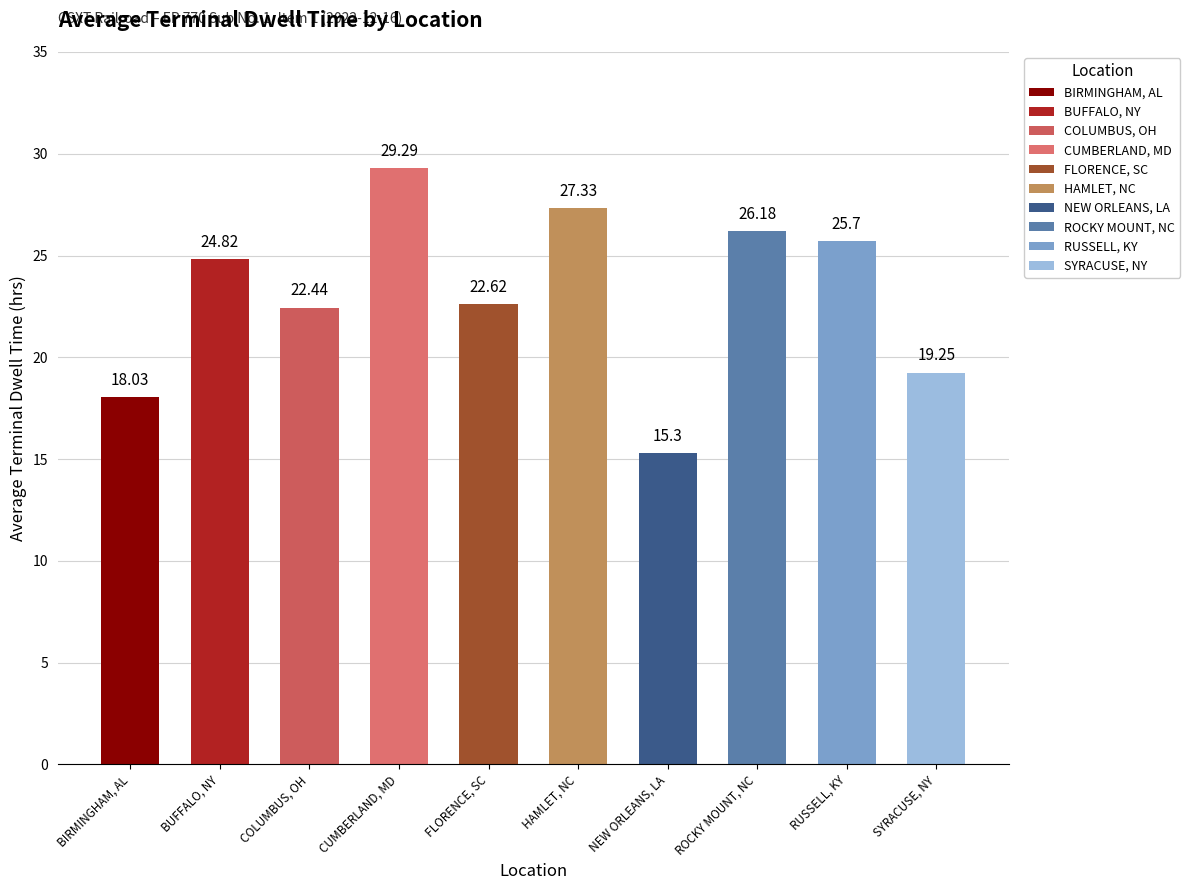

The chart shows a value of 40.6 at CUMBERLAND, MD. True or false?

False